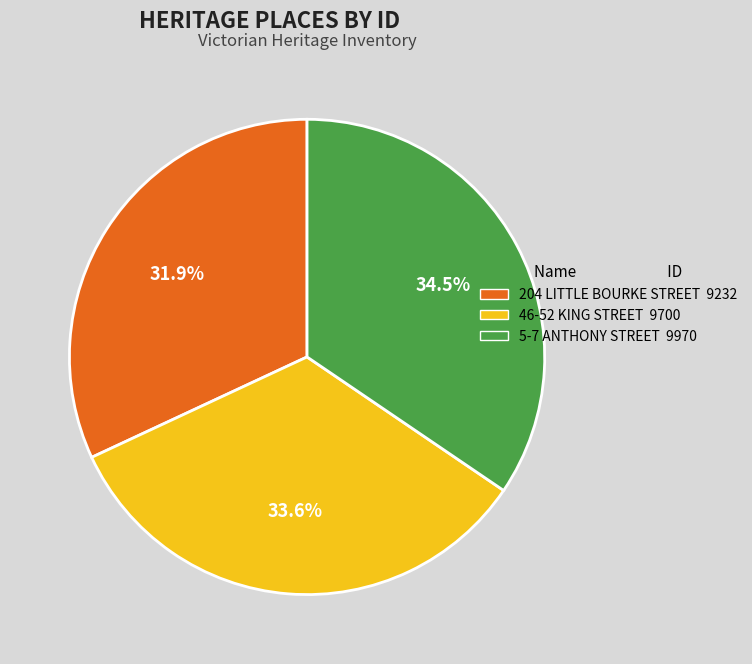

How many segments does this pie chart have?

3